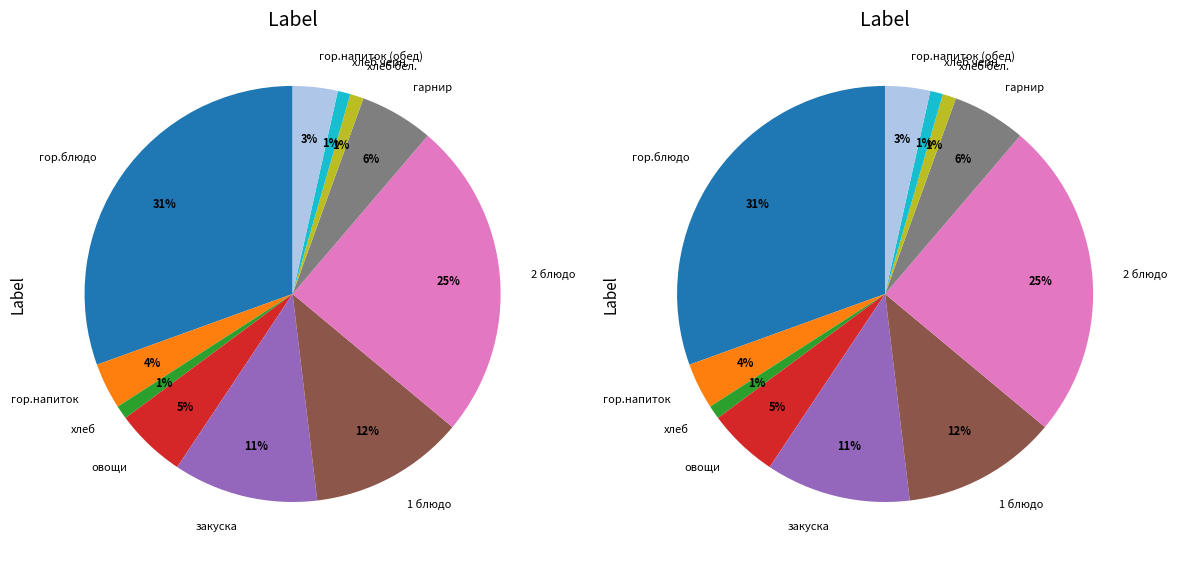

Which has a higher value, хлеб черн. or гарнир?

гарнир